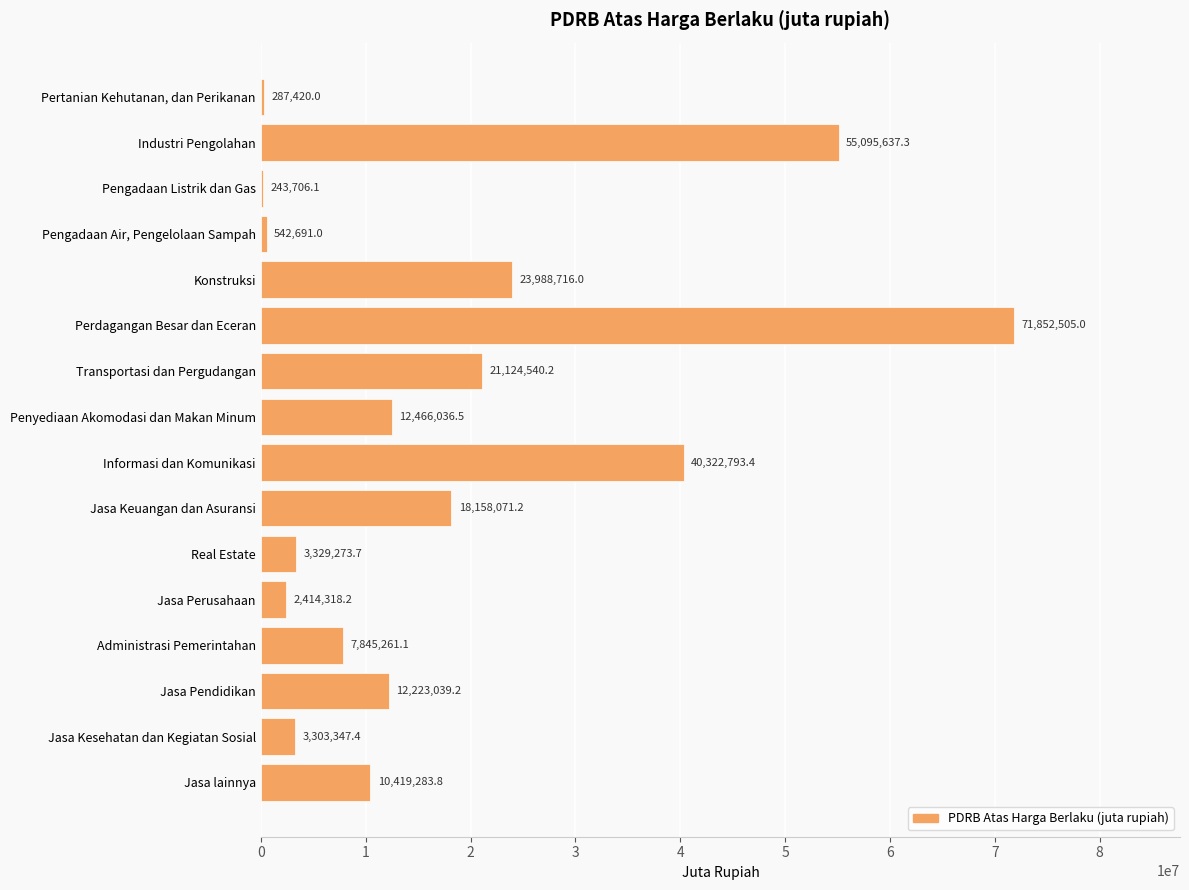

The value at Informasi dan Komunikasi is 40322793.4. True or false?

True